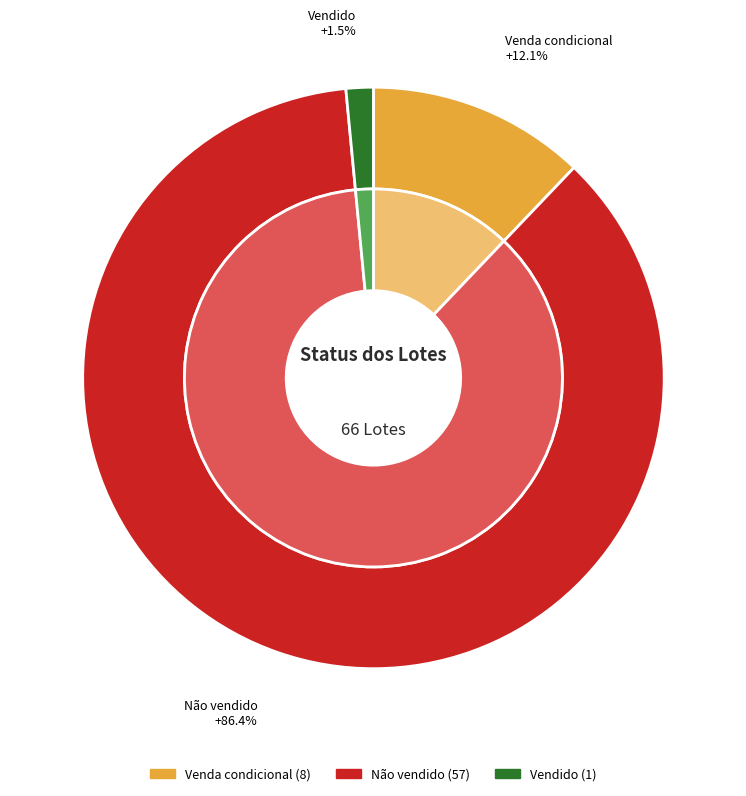

How many segments does this pie chart have?

3